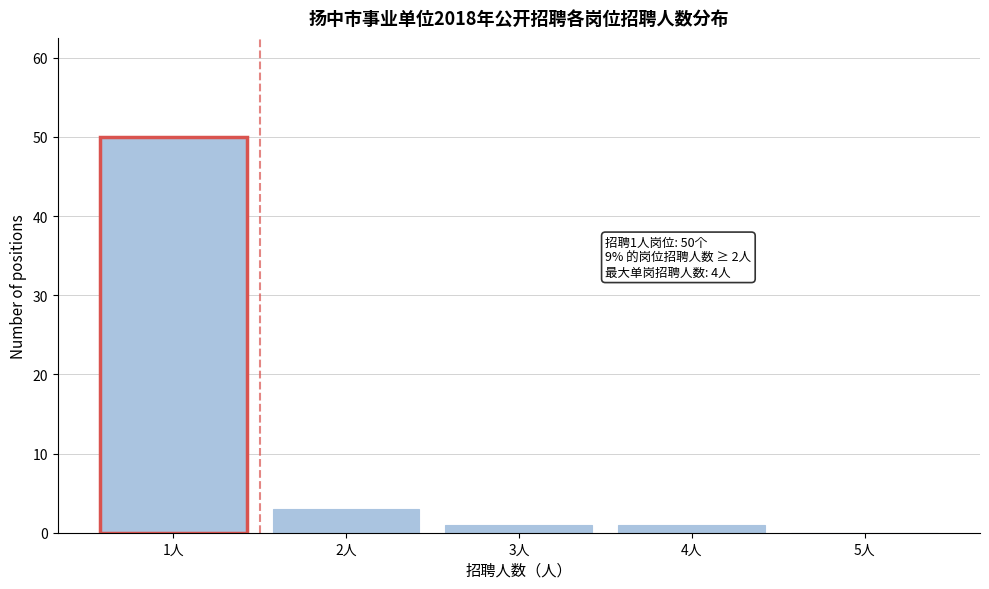

Reading left to right, transcribe all the data shown in this chart.

1人=50	2人=3	3人=1	4人=1	5人=0